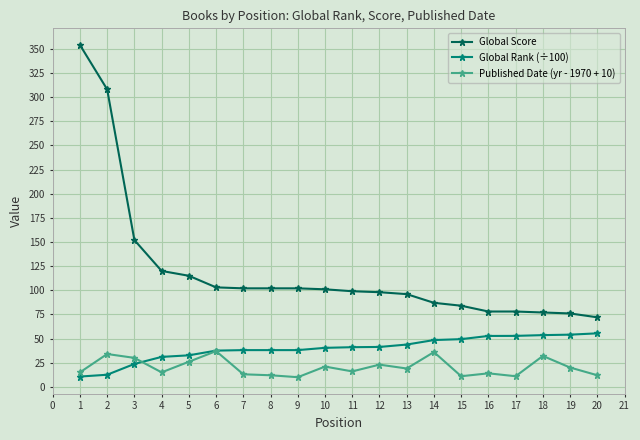

What is the value of the Global Score point at the 12th from the left?

98.0